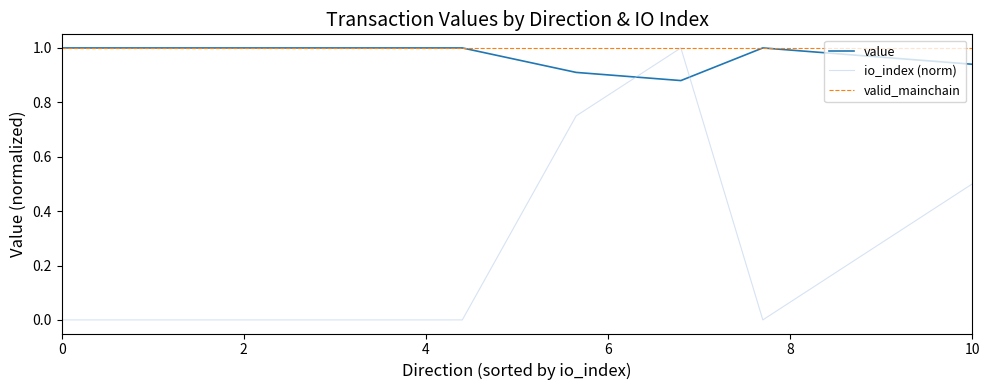

Which series has the widest spread of values?

io_index (norm)